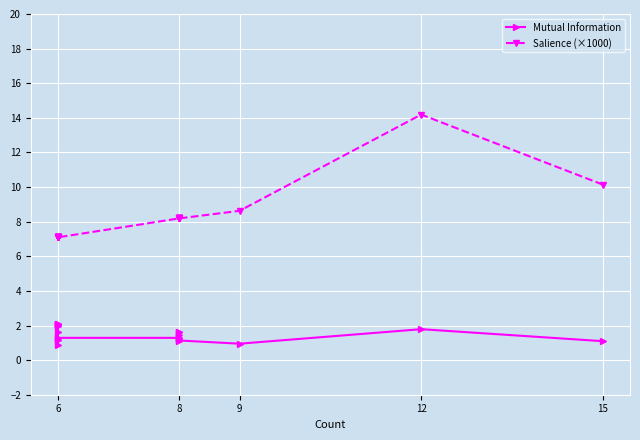

True or false: Mutual Information and Salience (×1000) intersect in this chart.

False